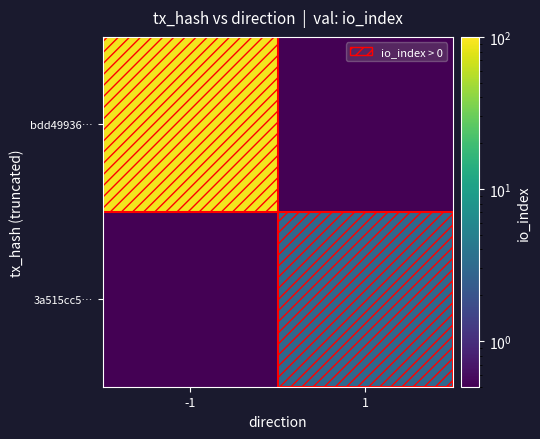

Reading right to left, extract all data points from this chart.

bdd49936…: 1=0.5	-1=92.0
3a515cc5…: 1=3.0	-1=0.5